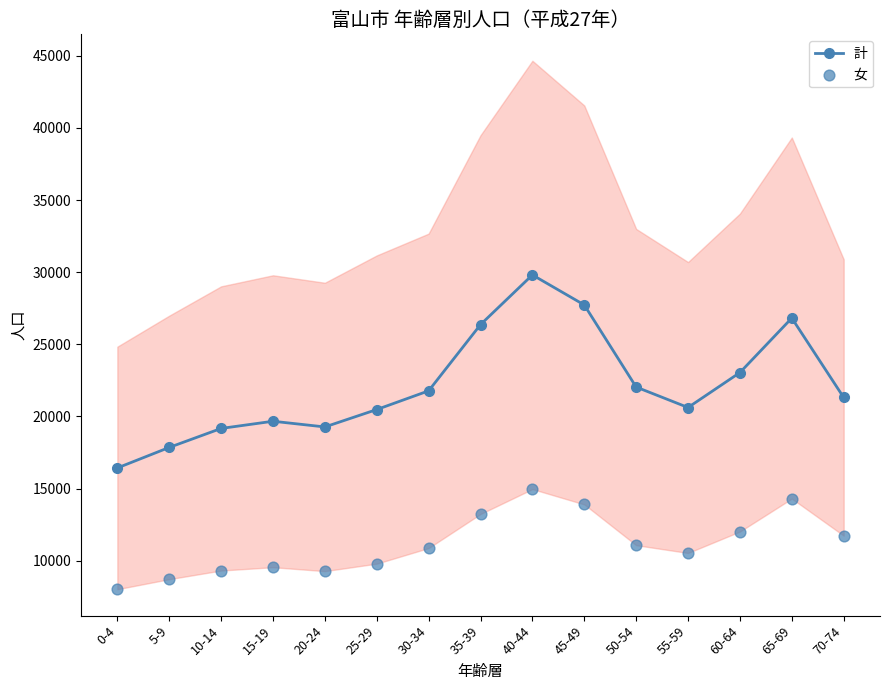

What are all the series names shown in the legend?

計, 女